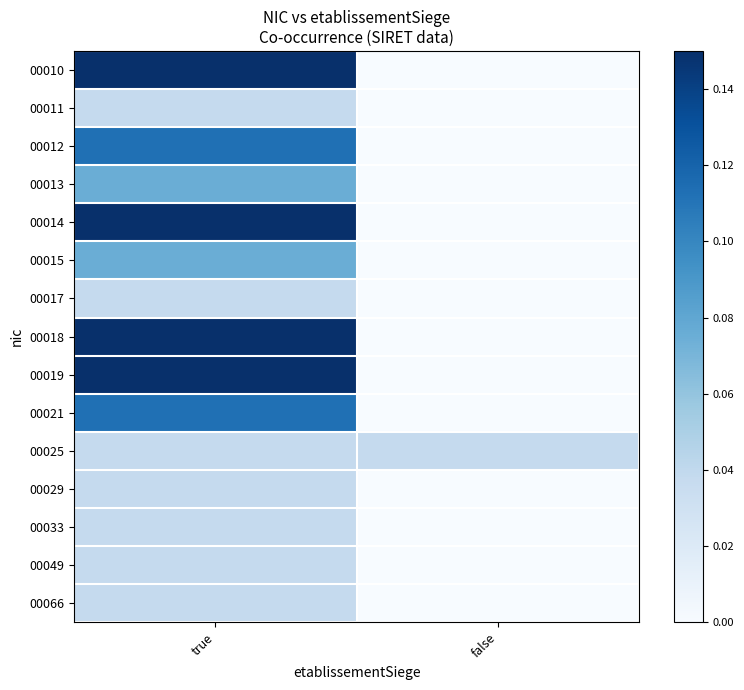

Between false and true, which is larger?

true